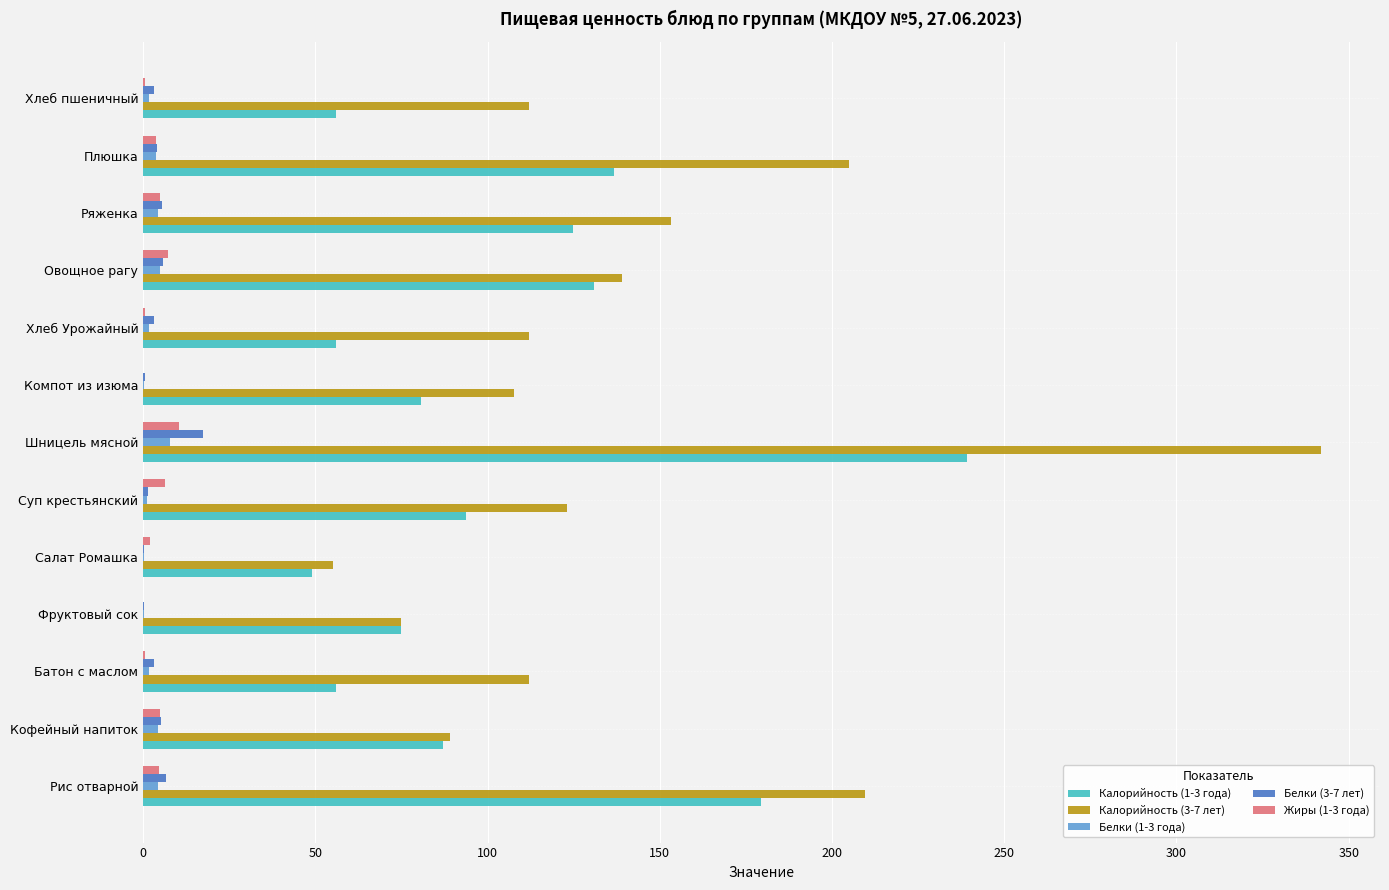

At which category is the sum across all series the highest?

Шницель мясной